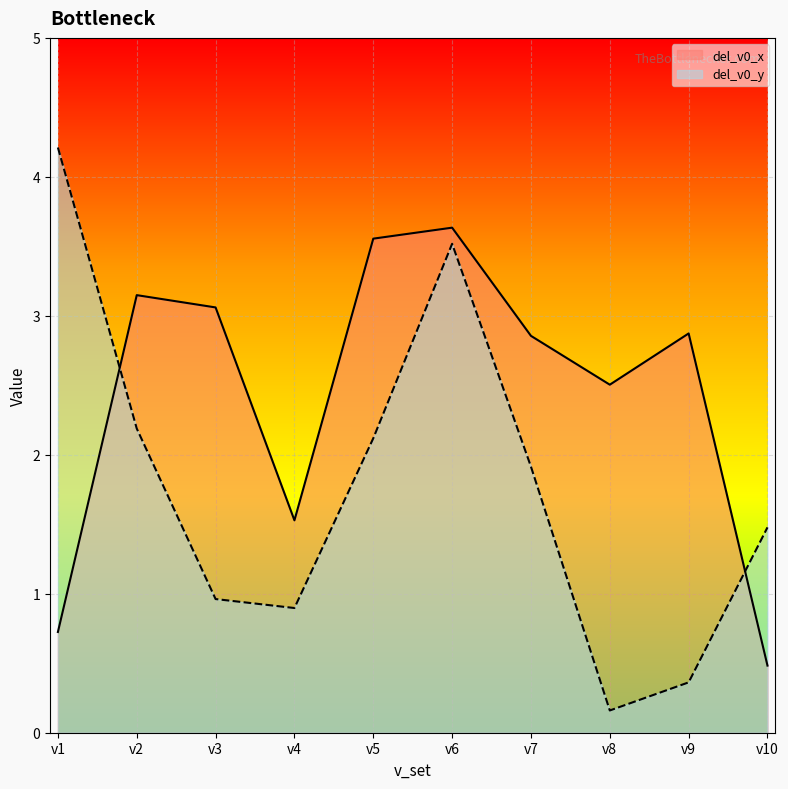

True or false: del_v0_y and del_v0_x intersect in this chart.

True